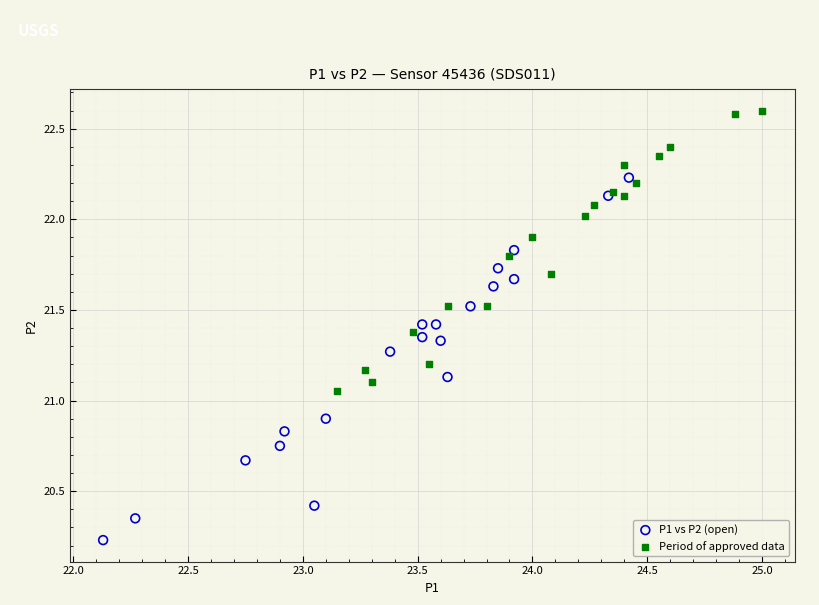

Which series reaches the maximum Y coordinate?

Period of approved data